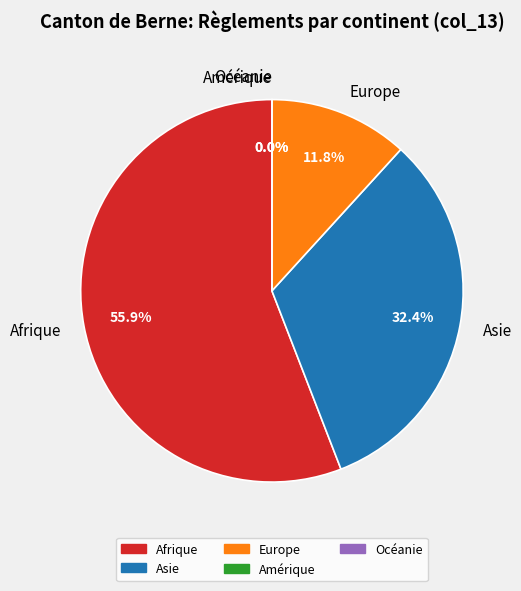

The Océanie slice represents 13% of the pie. True or false?

False